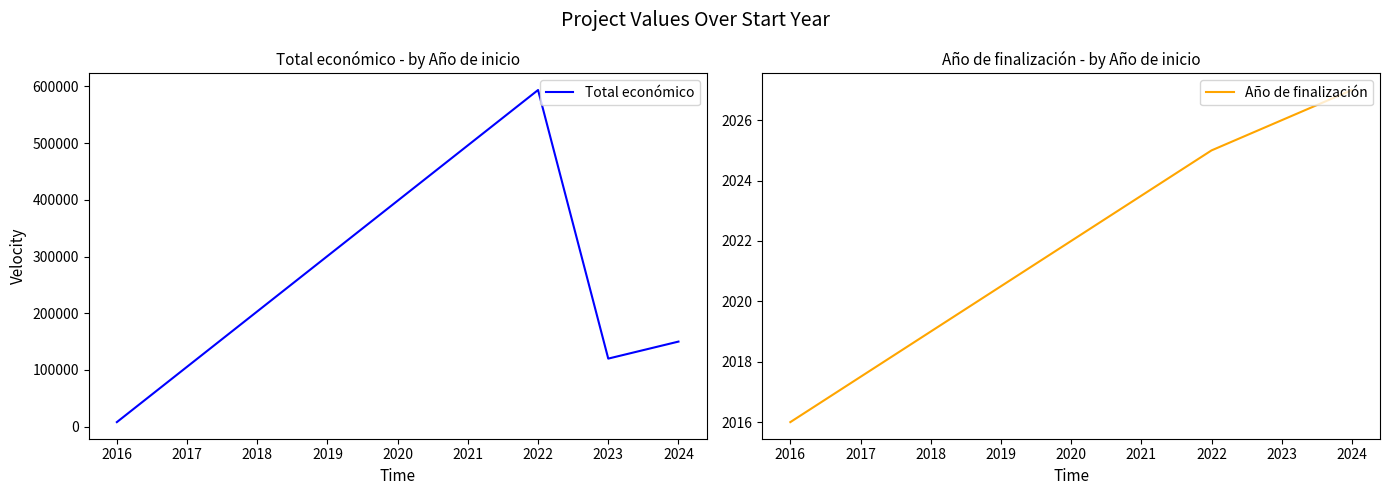

True or false: Año de finalización and Total económico intersect in this chart.

False